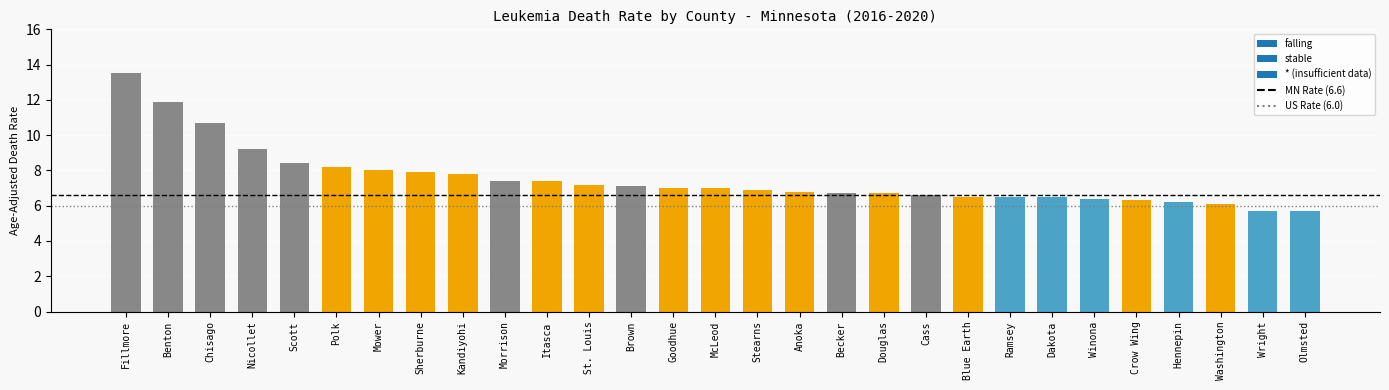

What is the sum of all MN Rate (6.6) values?

13.2